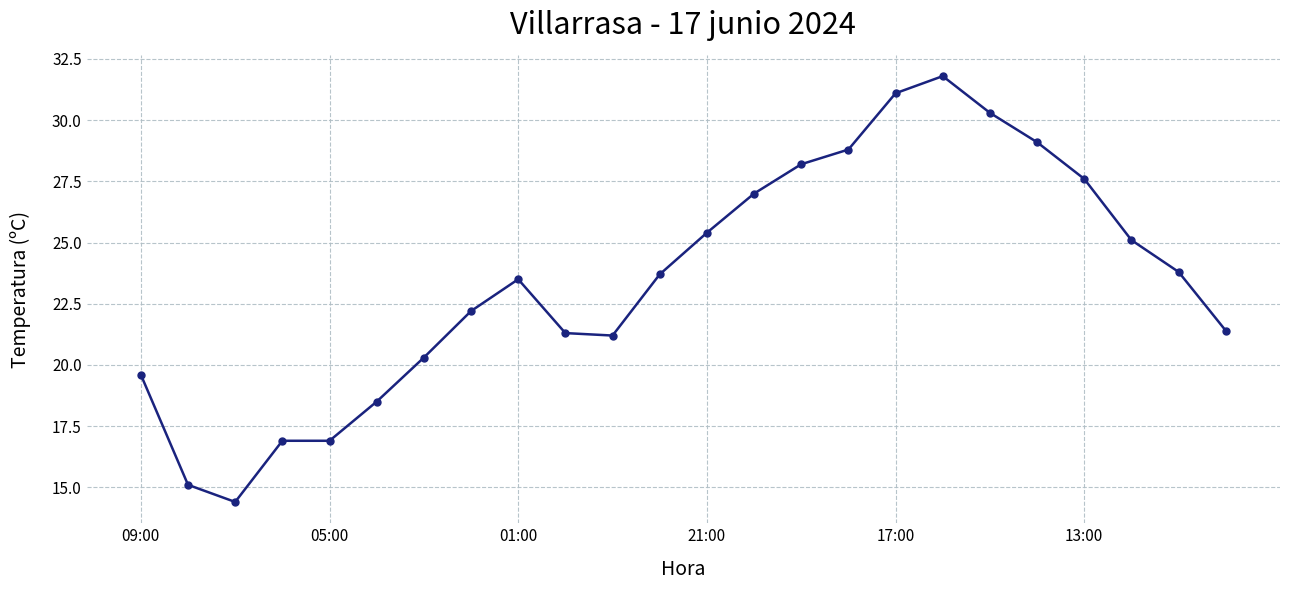

What is the sum of all values?

563.2